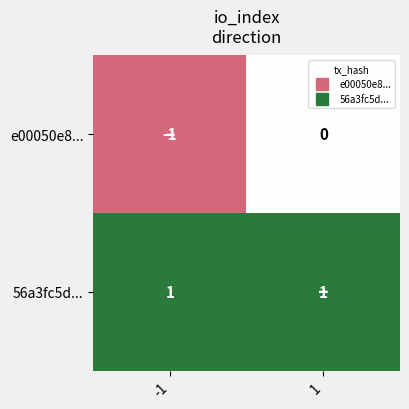

True or false: 56a3fc5d... has a value of 2 at -1.

False